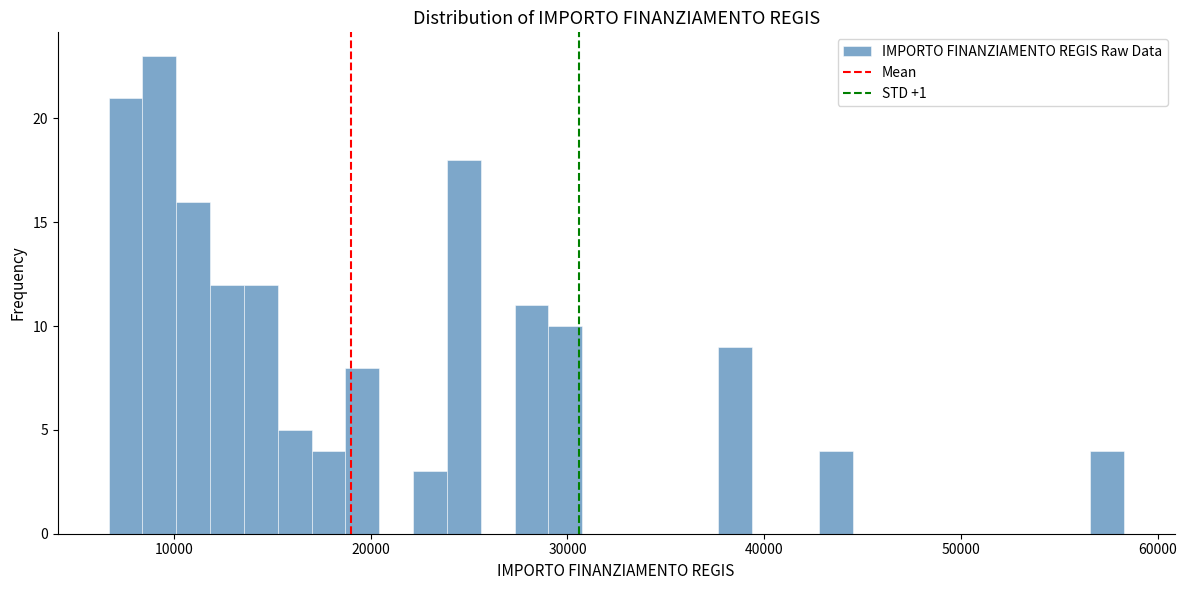

Read against the x-axis, roughly where is the centre of the tallest bar?

9000